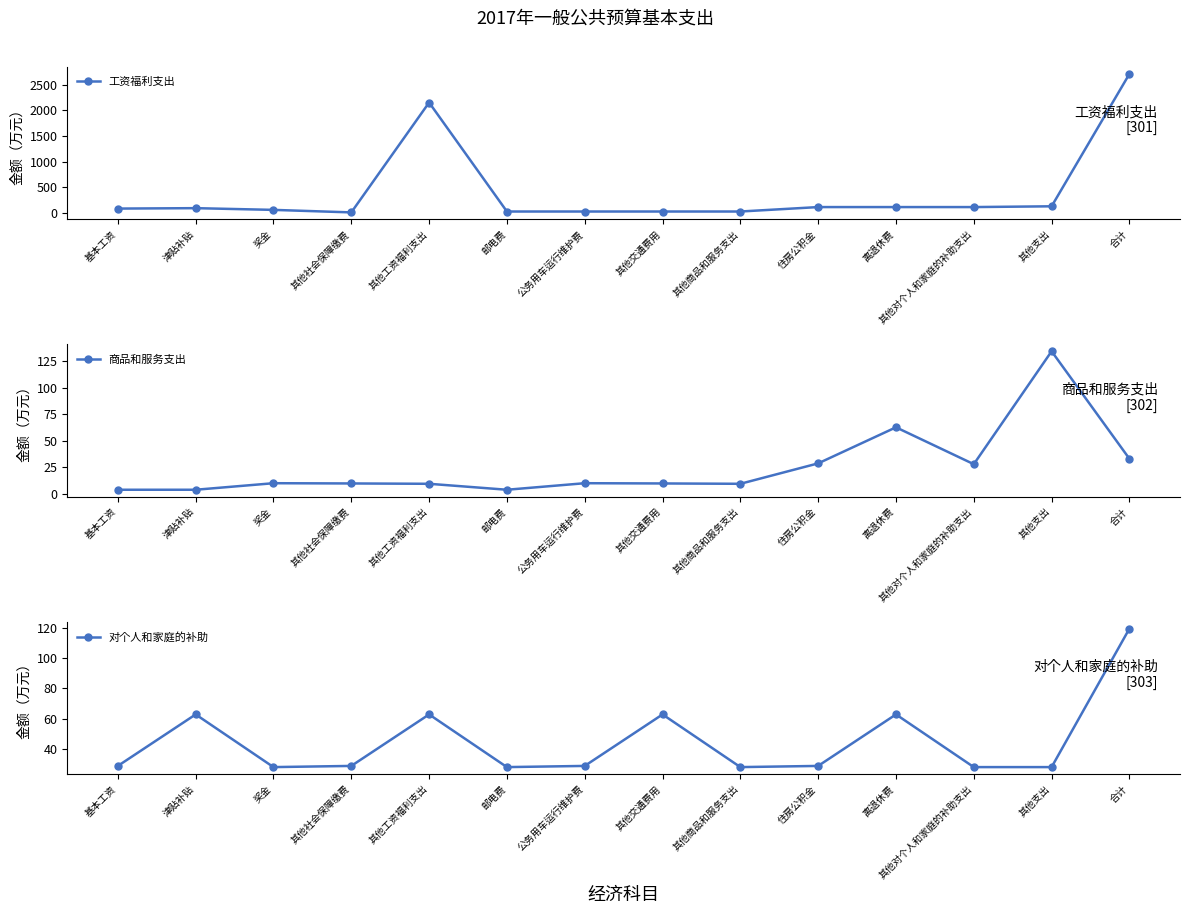

Reading left to right, transcribe all the data shown in this chart.

工资福利支出: 90.1	98.3	64.8	15.9	2151.6	33.0	33.0	33.0	33.0	119.4	119.4	119.4	134.4	2707.5
商品和服务支出: 3.8	3.8	10.0	9.8	9.4	3.8	10.0	9.8	9.4	28.7	62.7	27.9	134.4	33.0
对个人和家庭的补助: 28.7	62.7	27.9	28.7	62.7	27.9	28.7	62.7	27.9	28.7	62.7	27.9	27.9	119.4